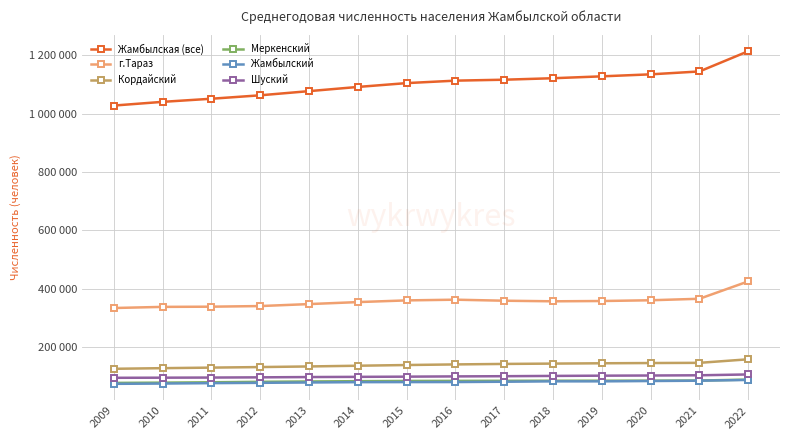

What are all the series names shown in the legend?

Жамбылская (все), г.Тараз, Кордайский, Меркенский, Жамбылский, Шуский